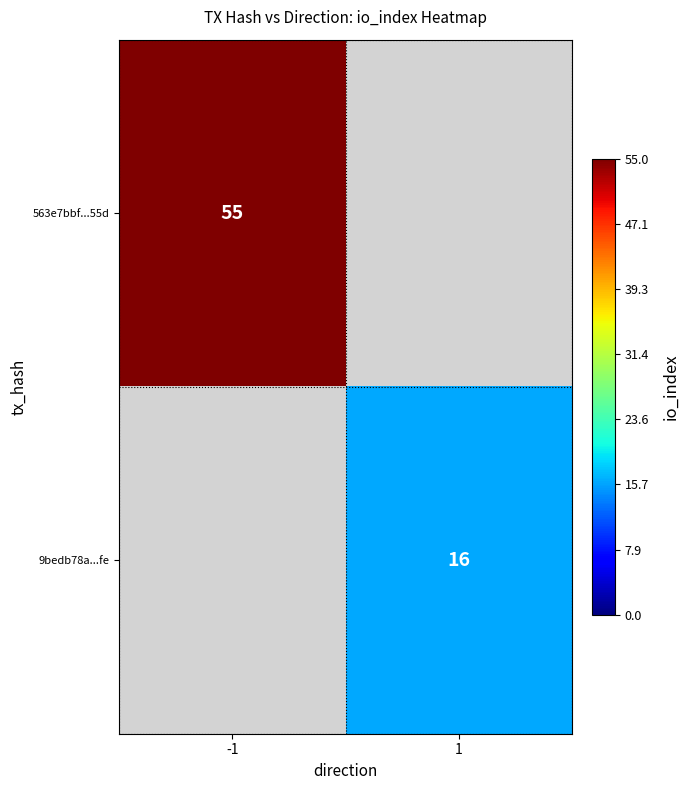

How many data points does each series have?

2